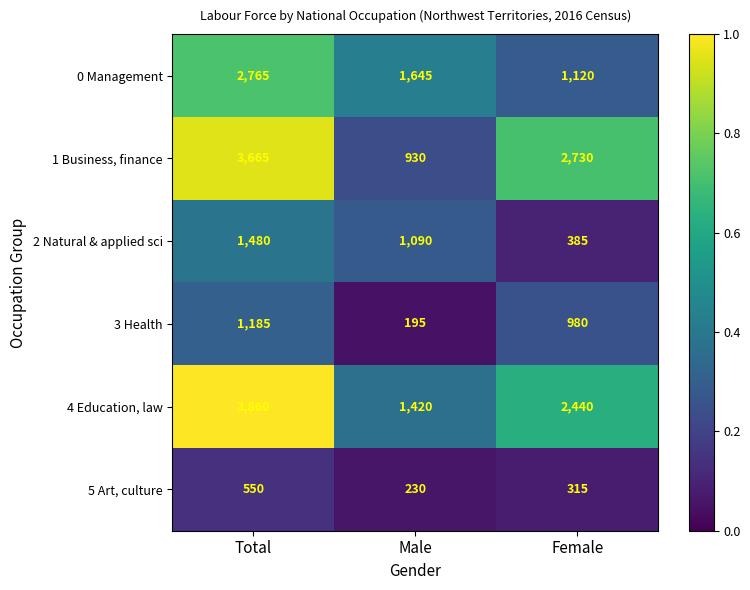

What is the sum of all 0 Management values?

5530